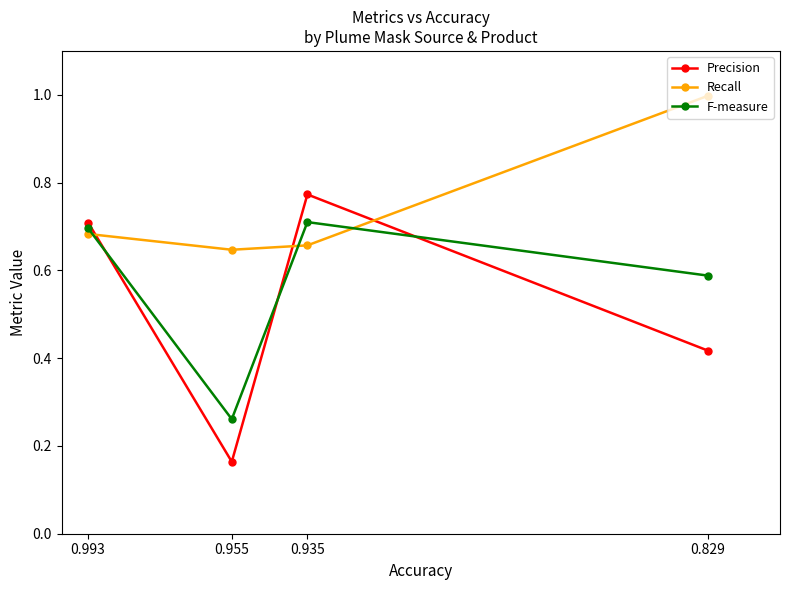

List the series in order of their peak value, lowest first.

F-measure, Precision, Recall